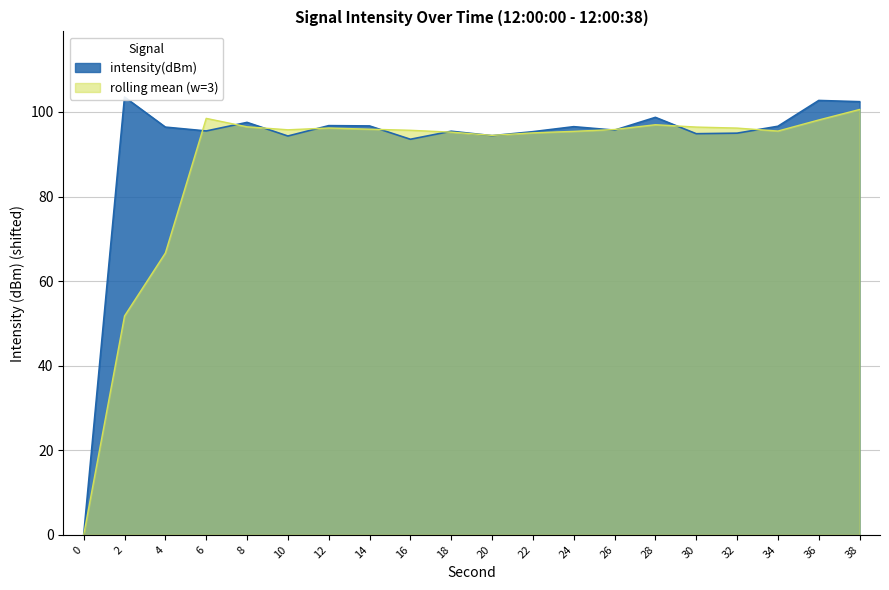

Between 20 and 0, which is larger?

20